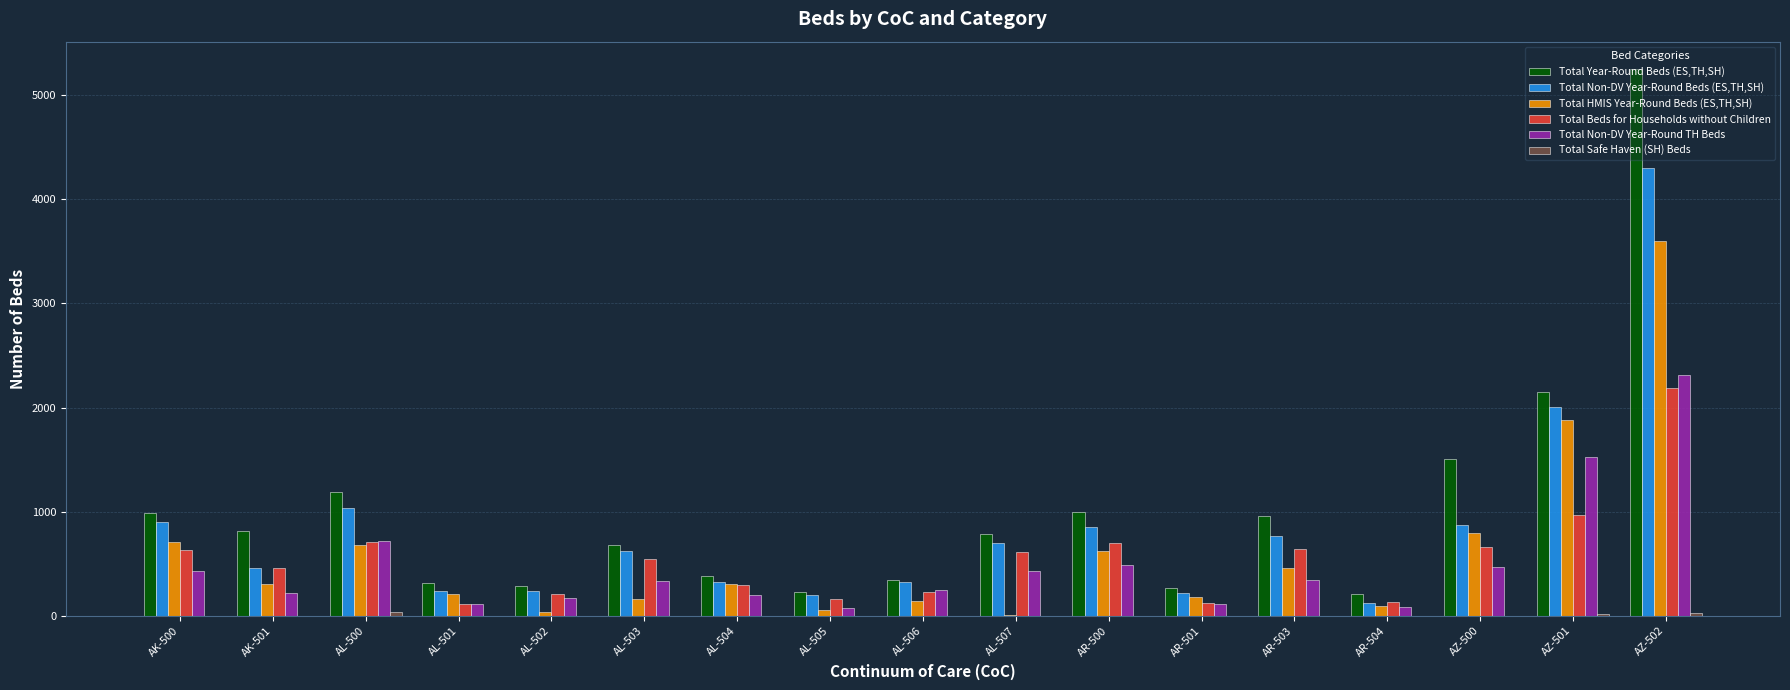

The Total Non-DV Year-Round Beds (ES,TH,SH) series shows 854 at AR-500. True or false?

True